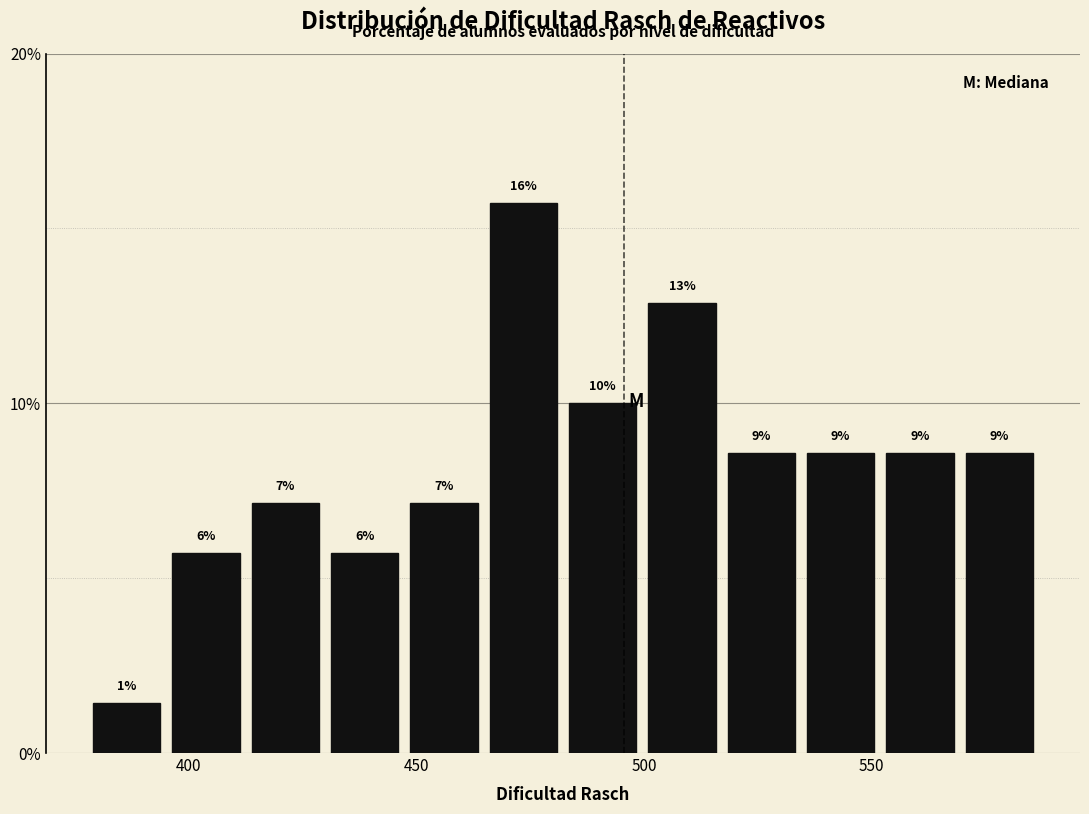

Read against the x-axis, roughly where is the centre of the tallest bar?

475